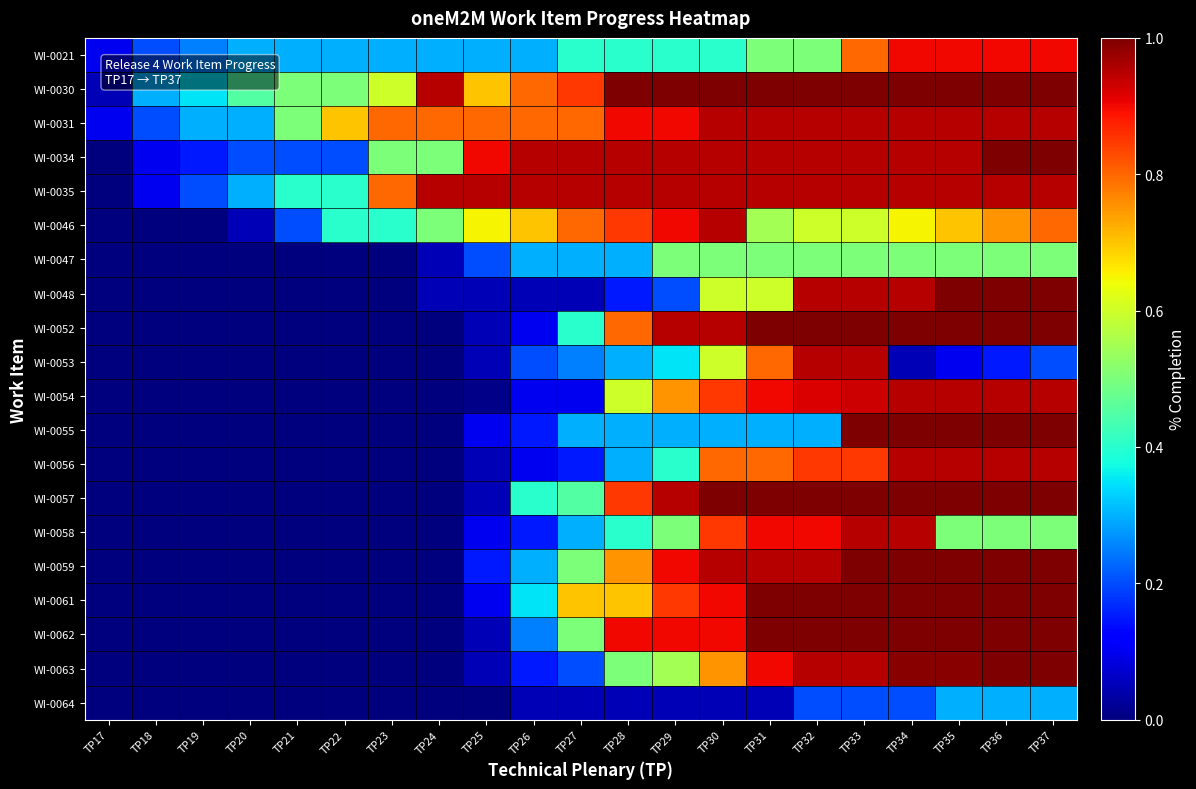

Which category has the lowest value across all series?

TP17